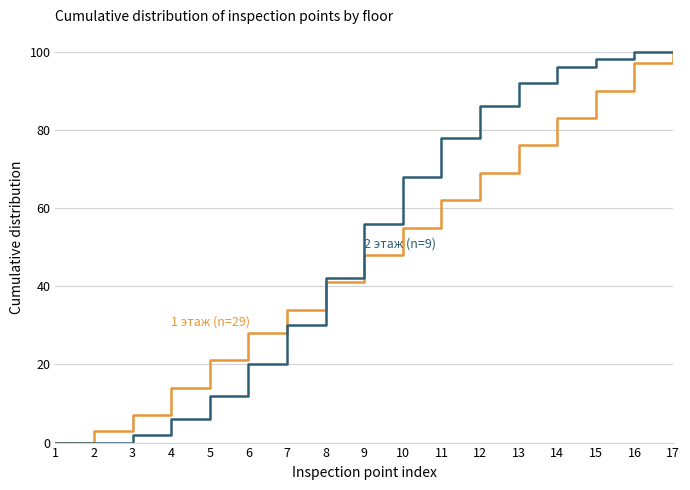

At which category is the sum across all series the highest?

17